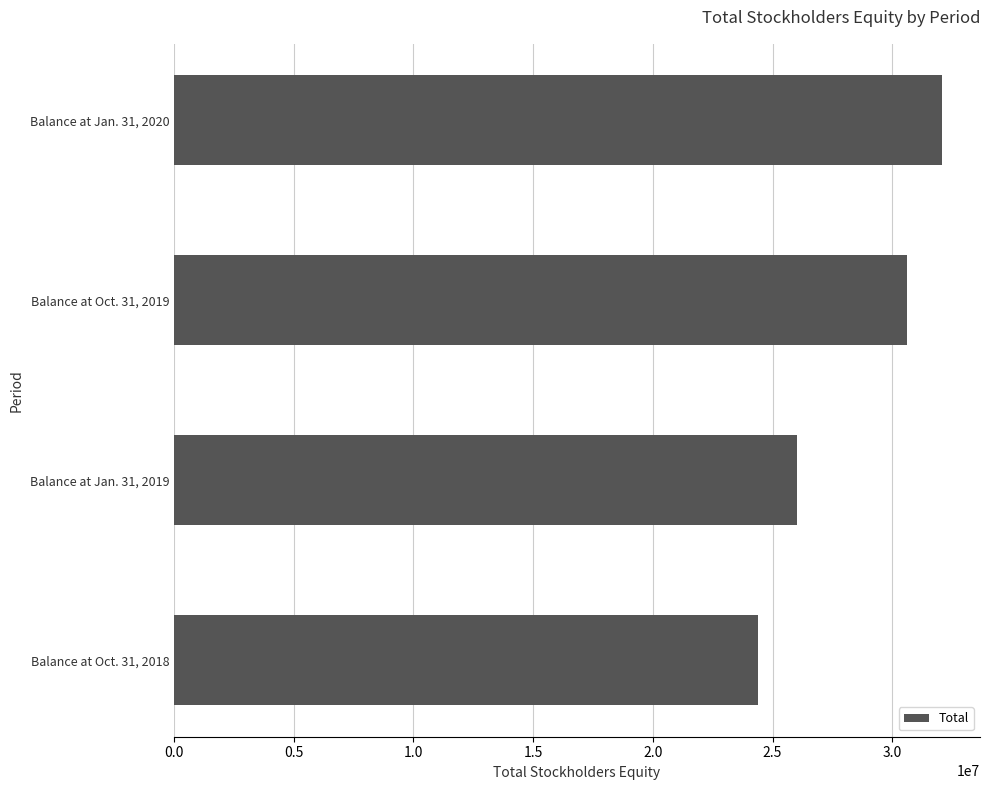

Reading top to bottom, extract all data points from this chart.

Balance at Jan. 31, 2020=32059297	Balance at Oct. 31, 2019=30627773	Balance at Jan. 31, 2019=26029263	Balance at Oct. 31, 2018=24386950